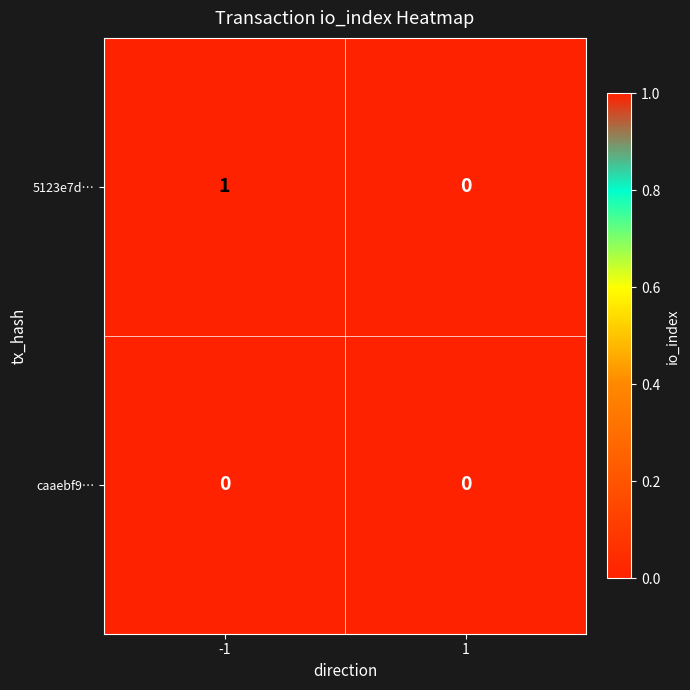

True or false: 5123e7d… has a value of 0 at 1.

True